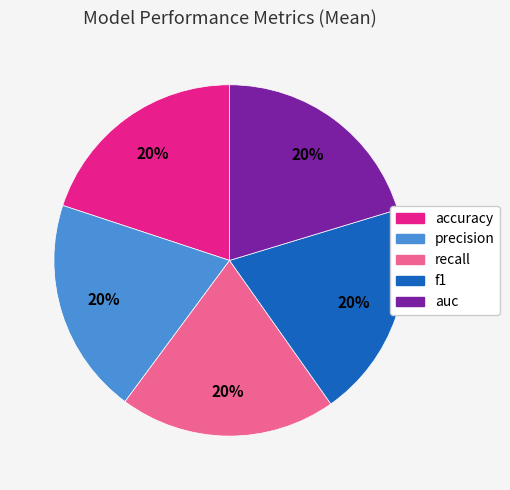

To the nearest percent, what percentage of the pie is auc?

20%